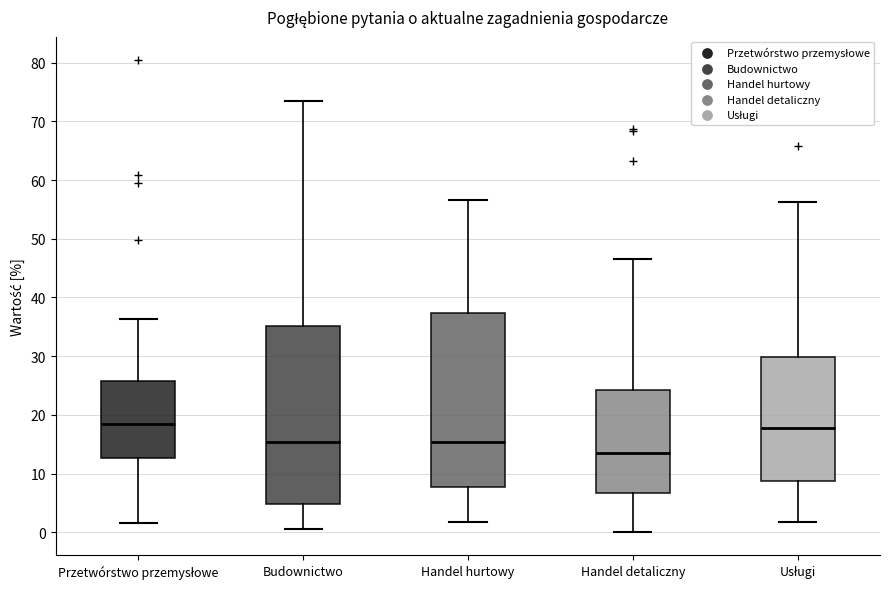

Reading left to right, read every box against the y-axis: the position of its median line, the range the box covers, and the ends of its whiskers. The values are not printed on the chart, so give them approximately, as read against the axis.

Przetwórstwo przemysłowe: median 18, box 13 to 26, whiskers 2 to 36
Budownictwo: median 15, box 5 to 35, whiskers 1 to 74
Handel hurtowy: median 15, box 8 to 37, whiskers 2 to 57
Handel detaliczny: median 14, box 7 to 24, whiskers 0 to 47
Usługi: median 18, box 9 to 30, whiskers 2 to 56